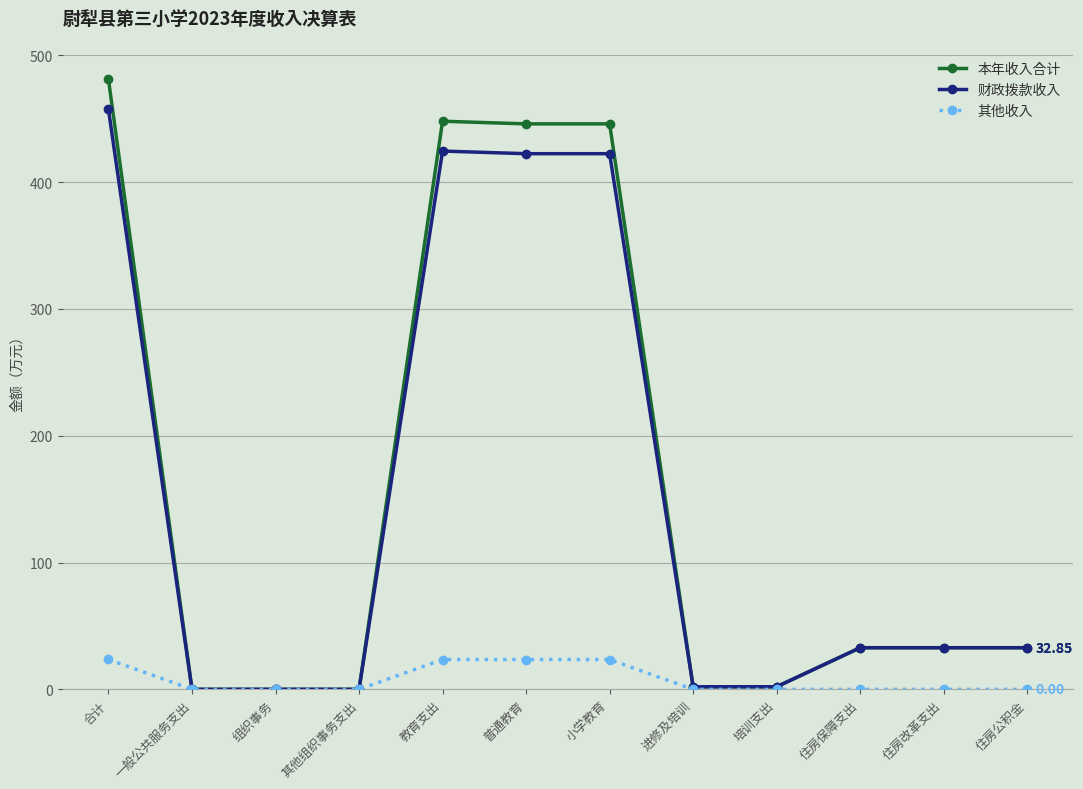

Is the value of 财政拨款收入 at 普通教育 greater than the value of 其他收入 at 普通教育?

Yes